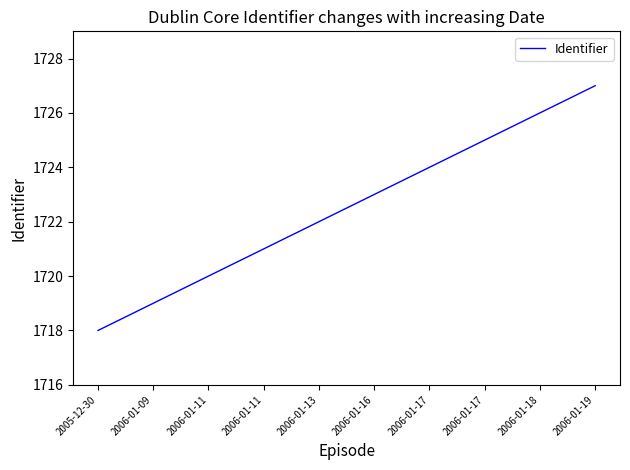

Reading left to right, extract all data points from this chart.

1718	1719	1720	1721	1722	1723	1724	1725	1726	1727